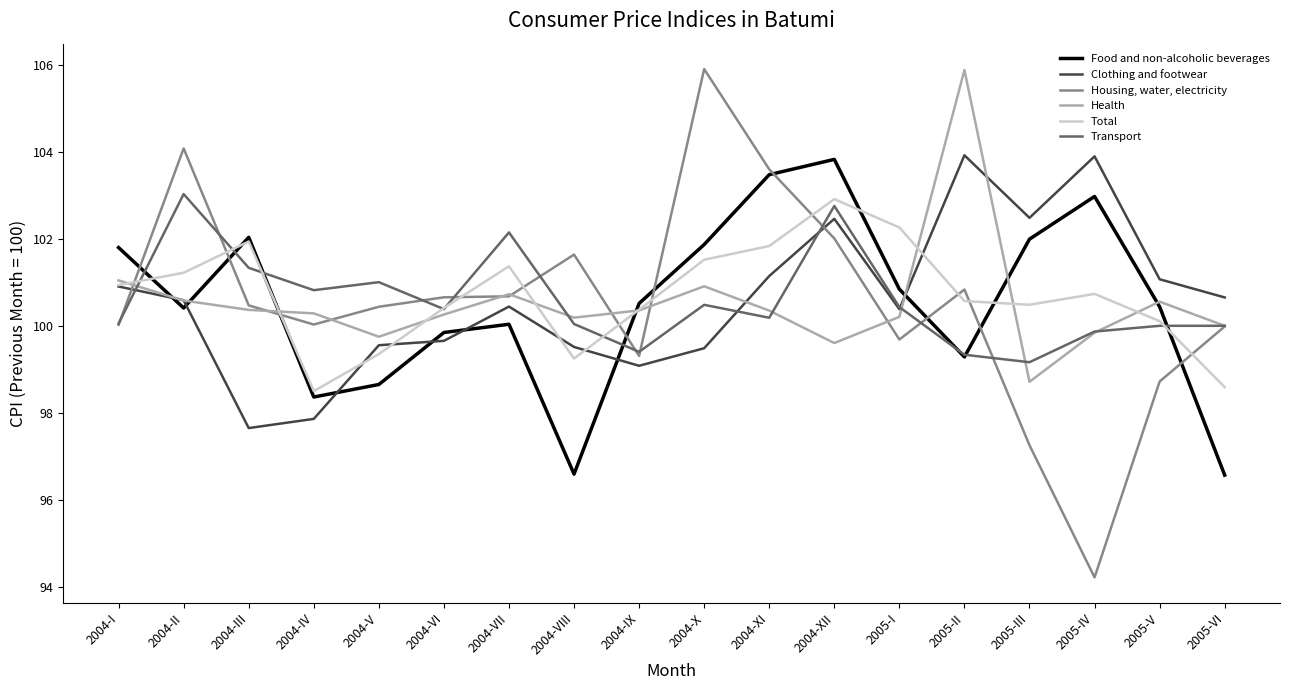

Is it true that Housing, water, electricity equals 49.2 at 2005-III?

False